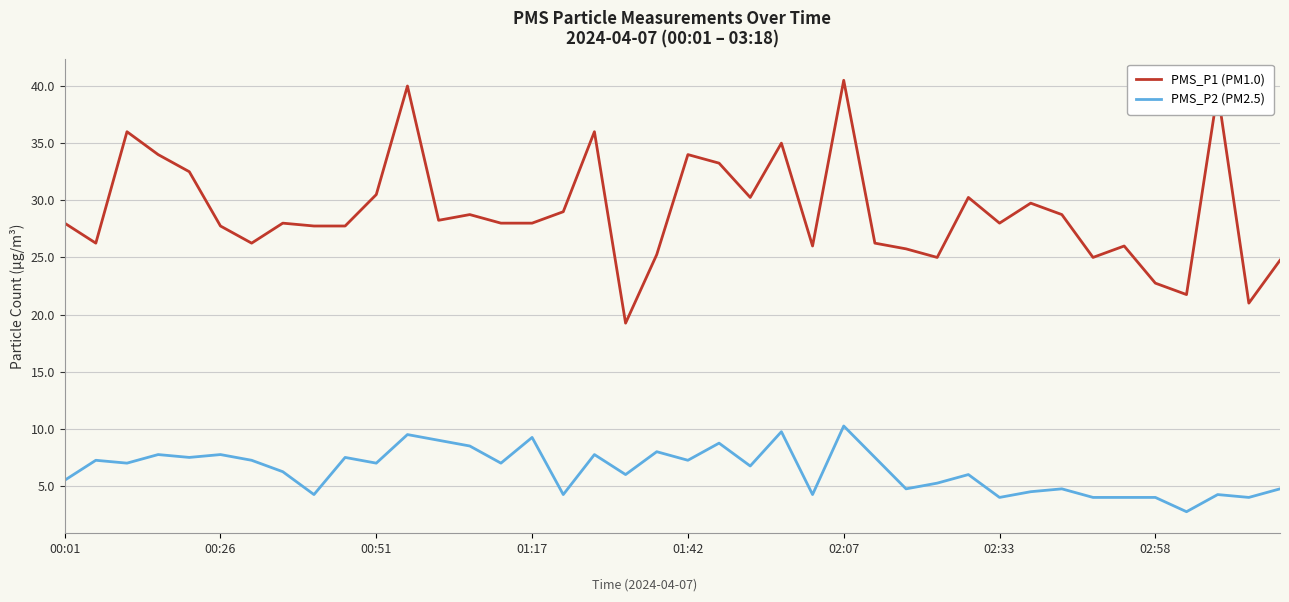

Rank the series by their average value, from lowest to highest.

PMS_P2 (PM2.5), PMS_P1 (PM1.0)